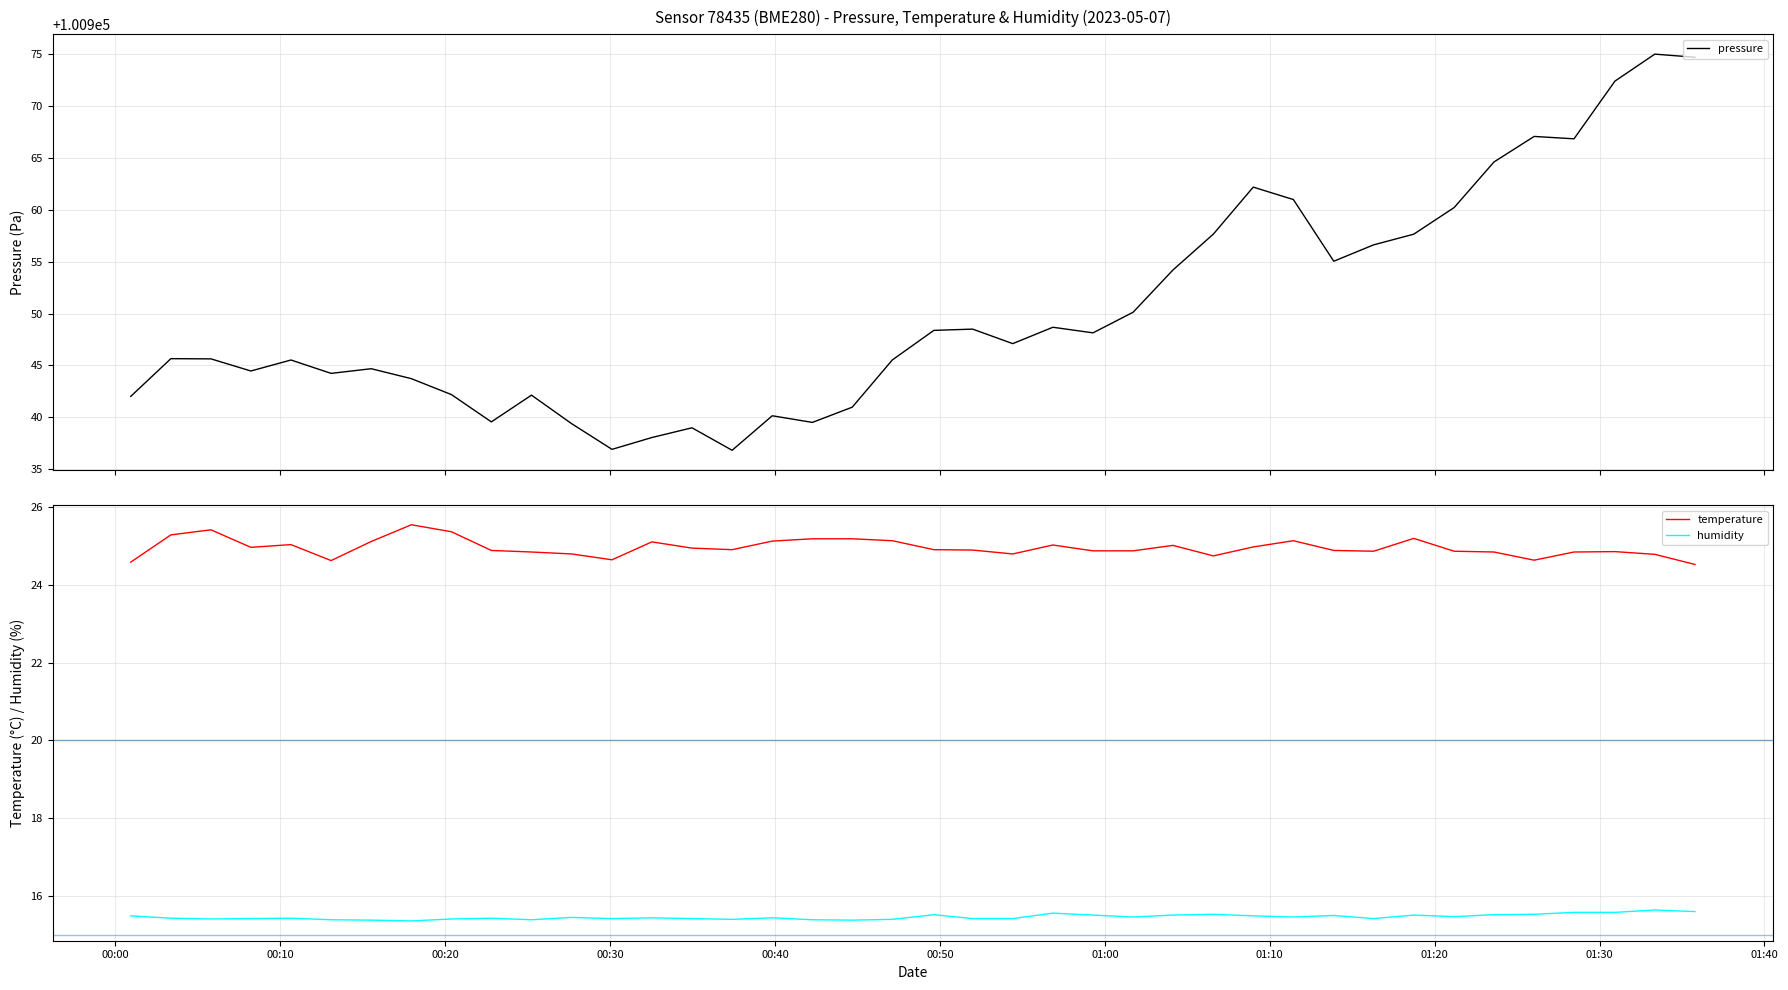

What is the difference between the maximum and second lowest values in the temperature series?

1.0